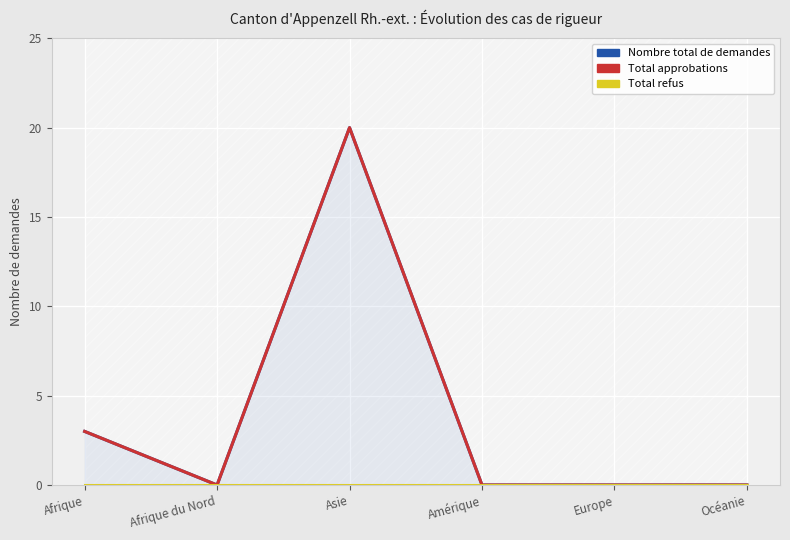

Reading left to right, extract all data points from this chart.

Nombre total de demandes: 3	0	20	0	0	0
Total approbations: 3	0	20	0	0	0
Total refus: 0	0	0	0	0	0